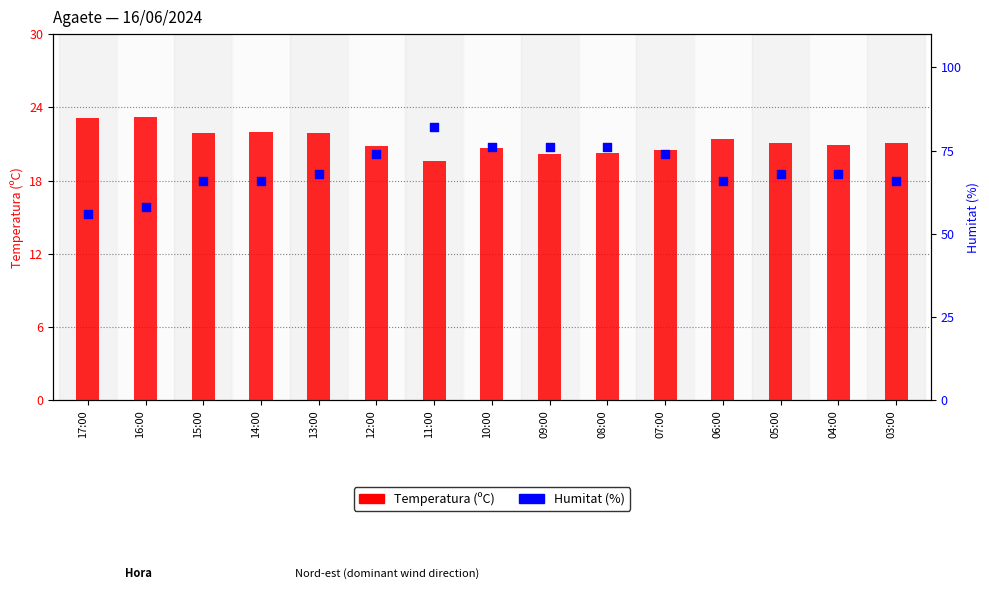

Is the value of Humitat (%) at 13:00 greater than the value of Temperatura (ºC) at 06:00?

Yes